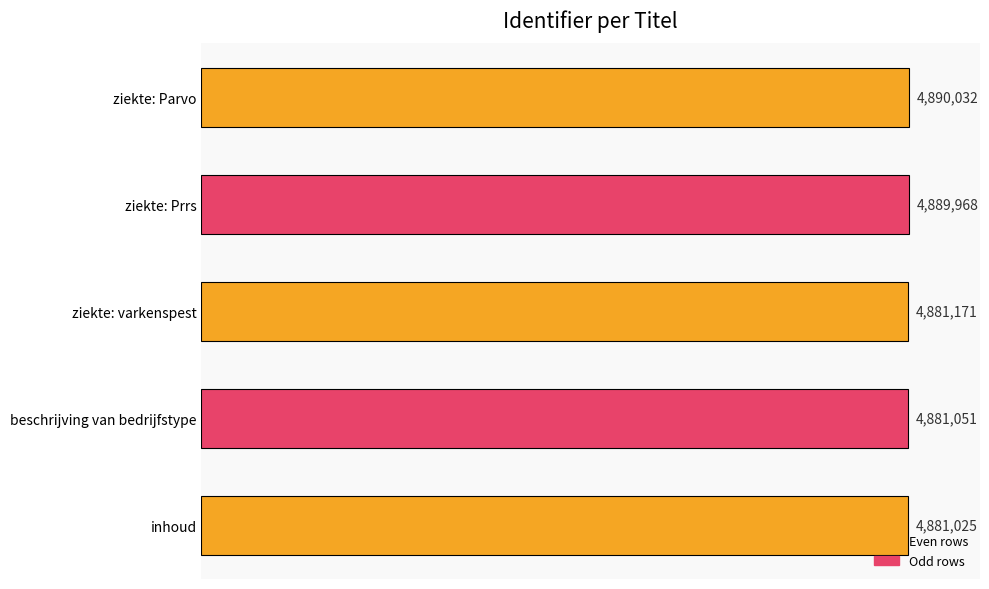

Rank the categories by value from lowest to highest.

inhoud, beschrijving van bedrijfstype, ziekte: varkenspest, ziekte: Prrs, ziekte: Parvo